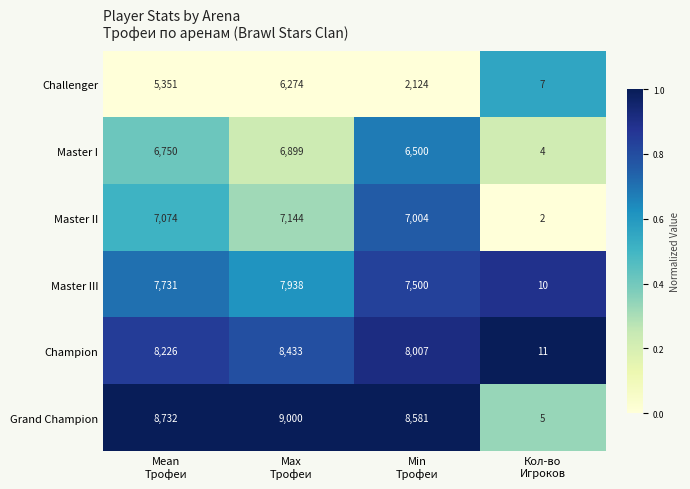

What is the difference between the maximum and minimum values in the Master I series?

6895